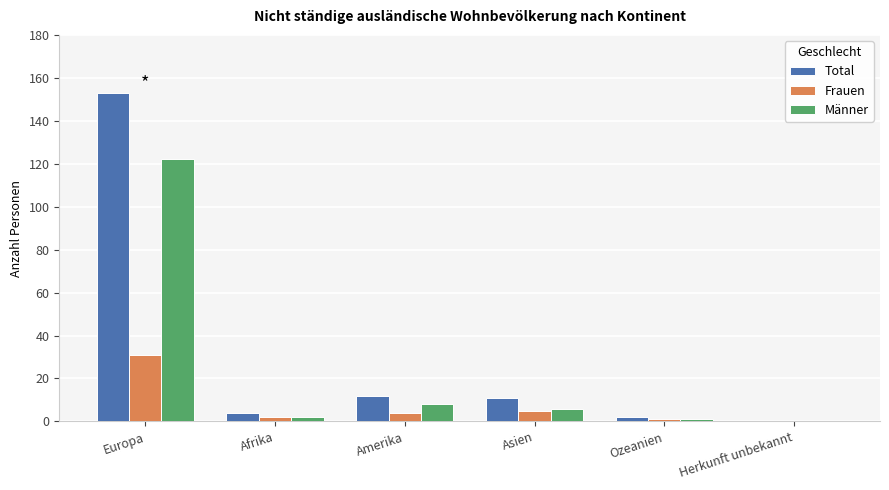

What is the average value of the Männer series?

23